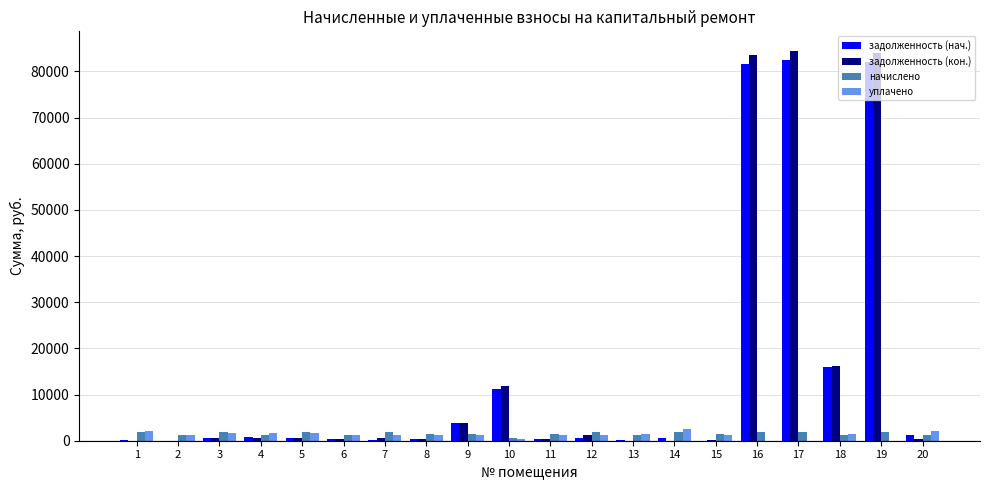

What is the total value across all series at 6?

3508.1